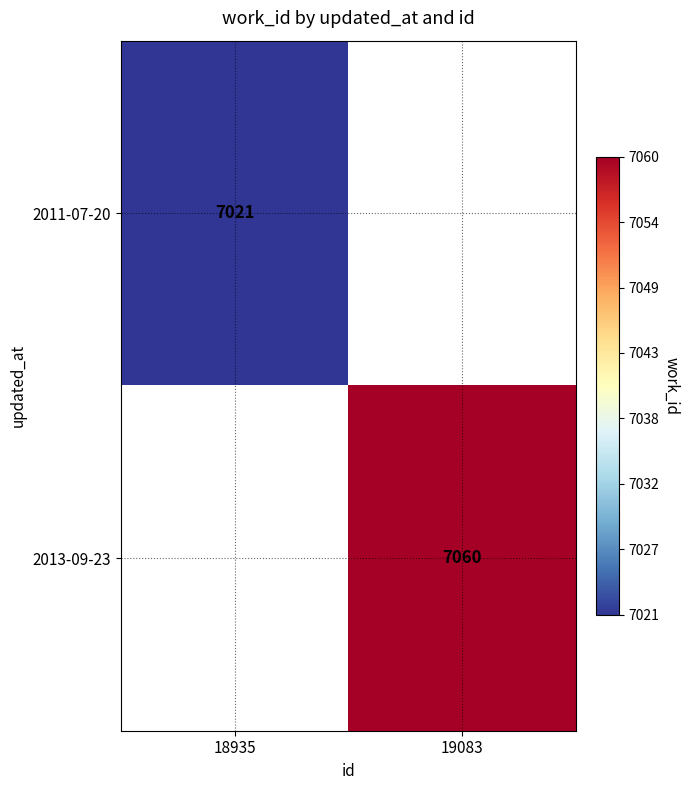

Is the value of 2011-07-20 at 18935 greater than the value of 2013-09-23 at 19083?

No